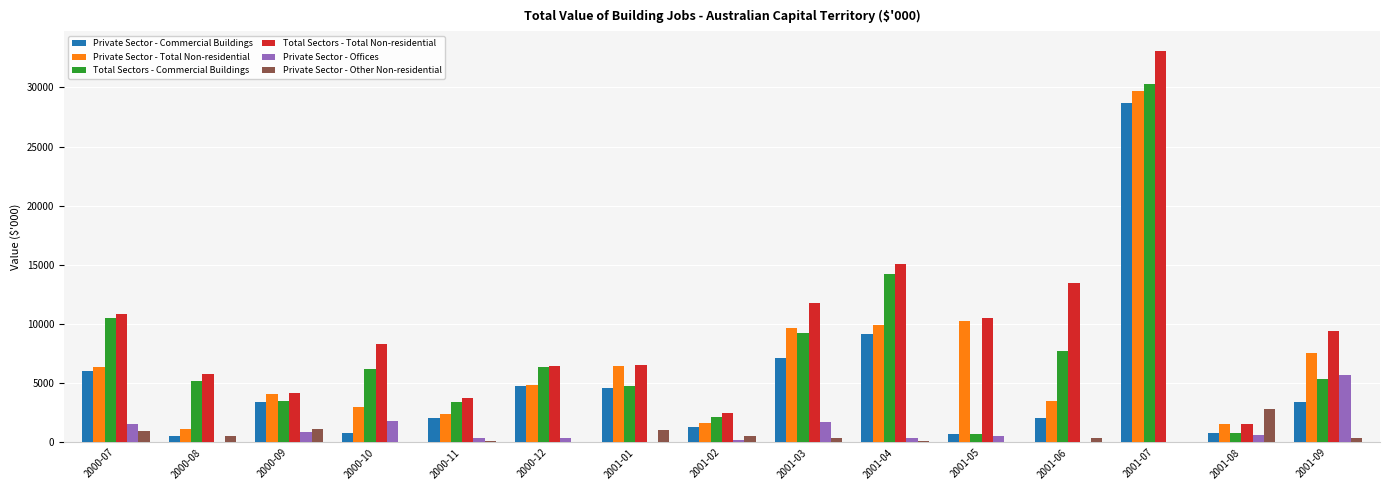

Between 2001-06 and 2001-07, which series saw the biggest shift?

Private Sector - Commercial Buildings